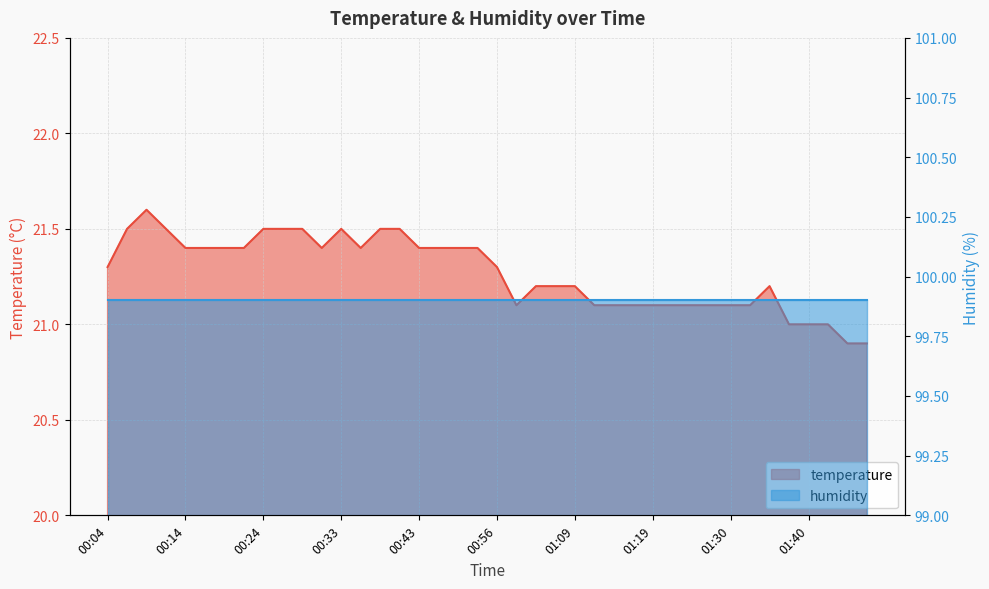

Approximately how many times larger is the value at 00:36 compared to 01:11?

1.0